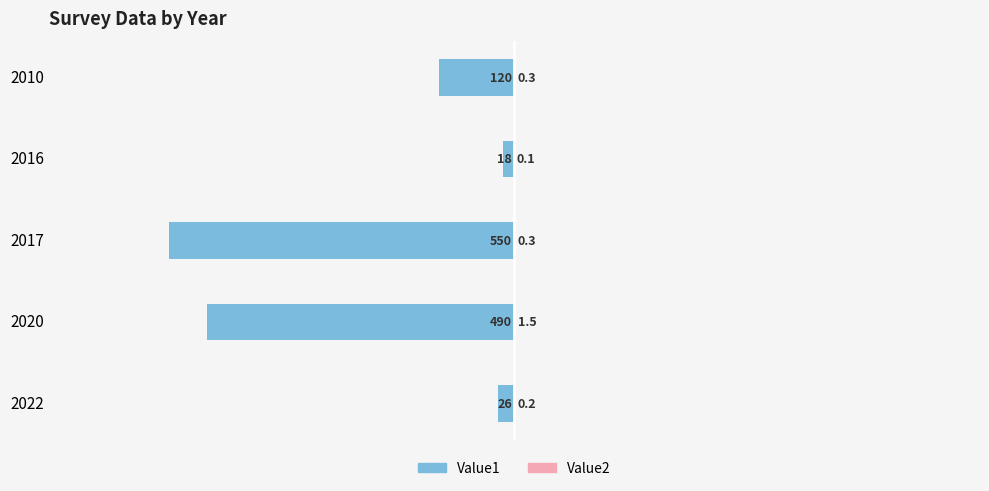

How many series are shown in this chart?

2